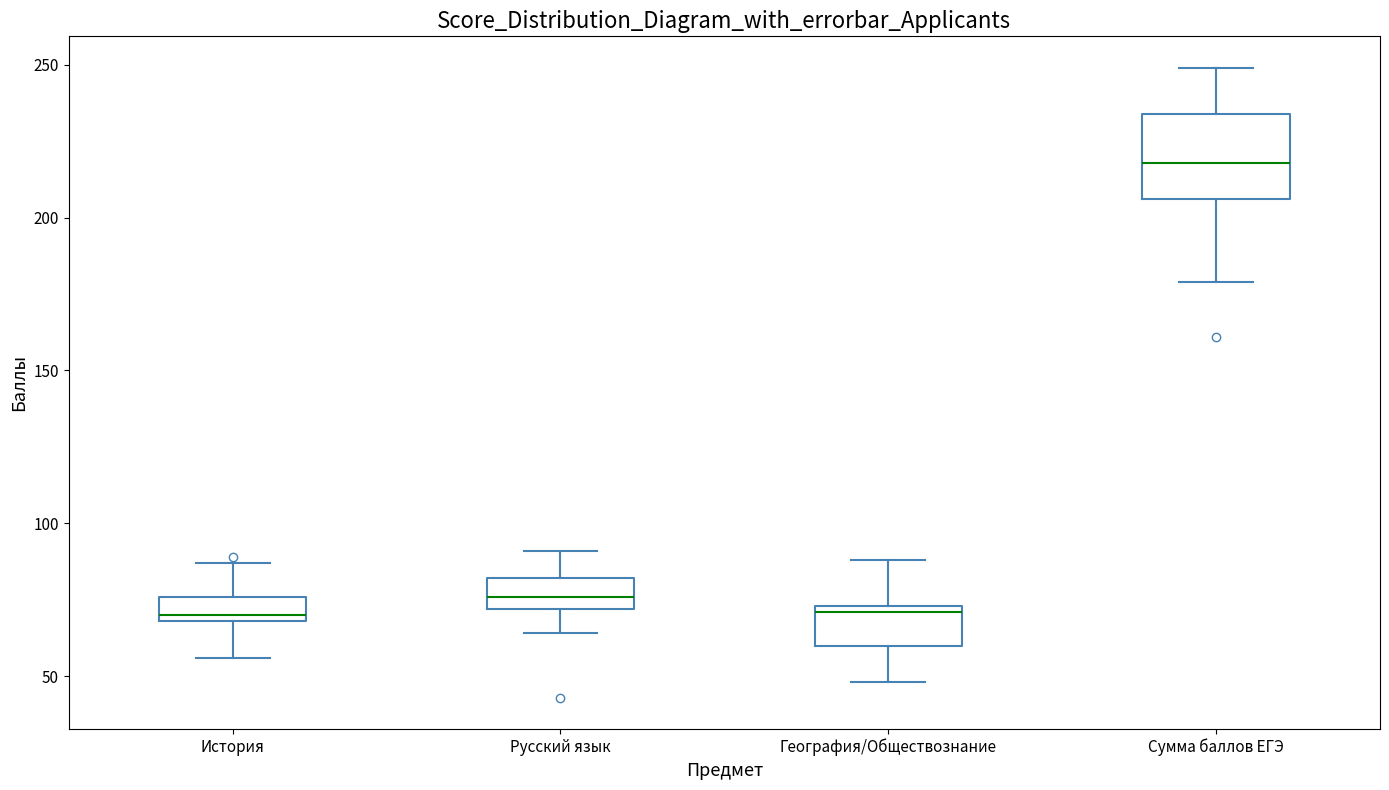

Which box is the tallest, from its lower edge to its upper edge?

Сумма баллов ЕГЭ